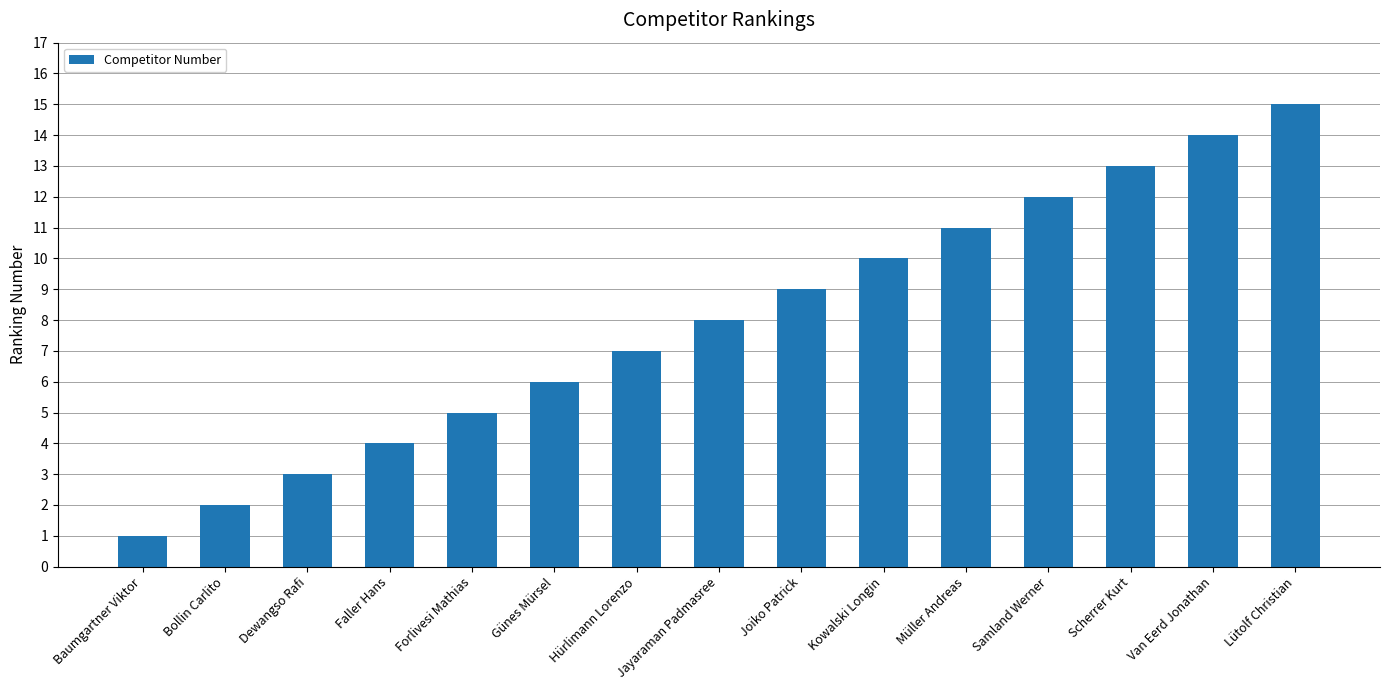

Is it true that the value at Dewangso Rafi is 1?

False